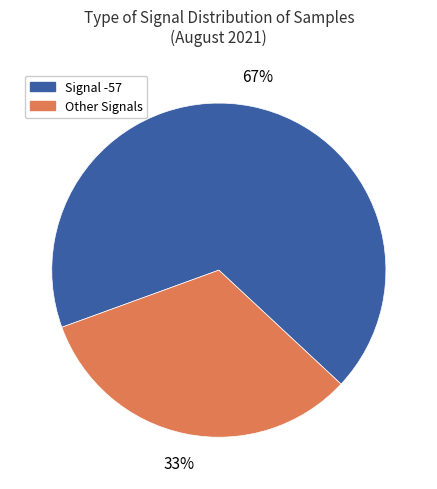

Does any single category account for the majority?

Yes